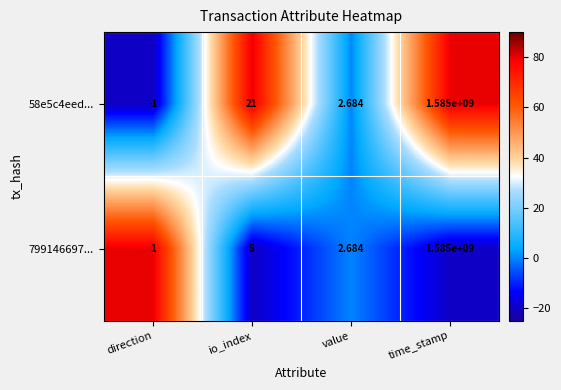

Which category has the lowest value across all series?

direction